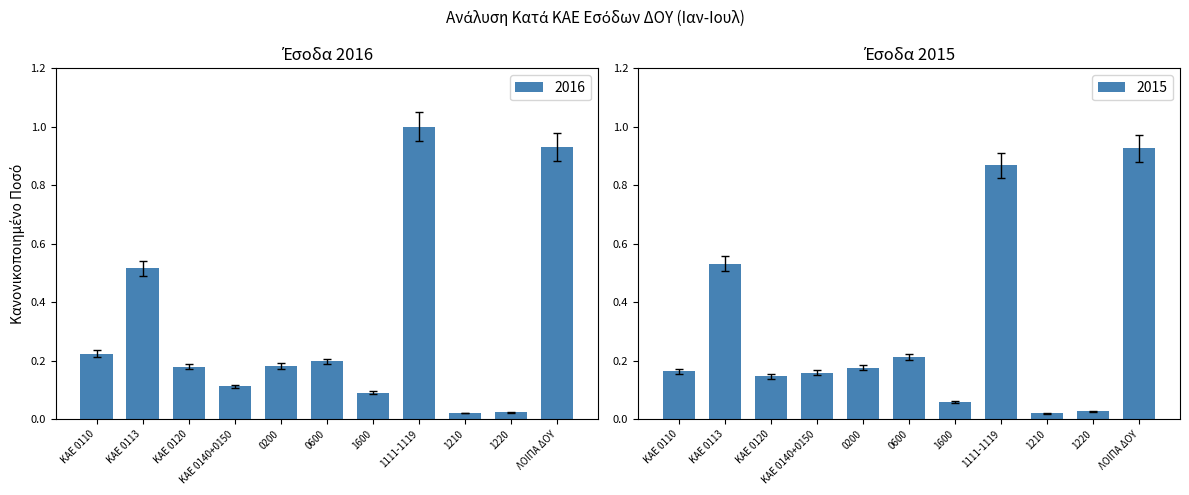

Which has a higher value, KAE 0140+0150 or 1210?

KAE 0140+0150